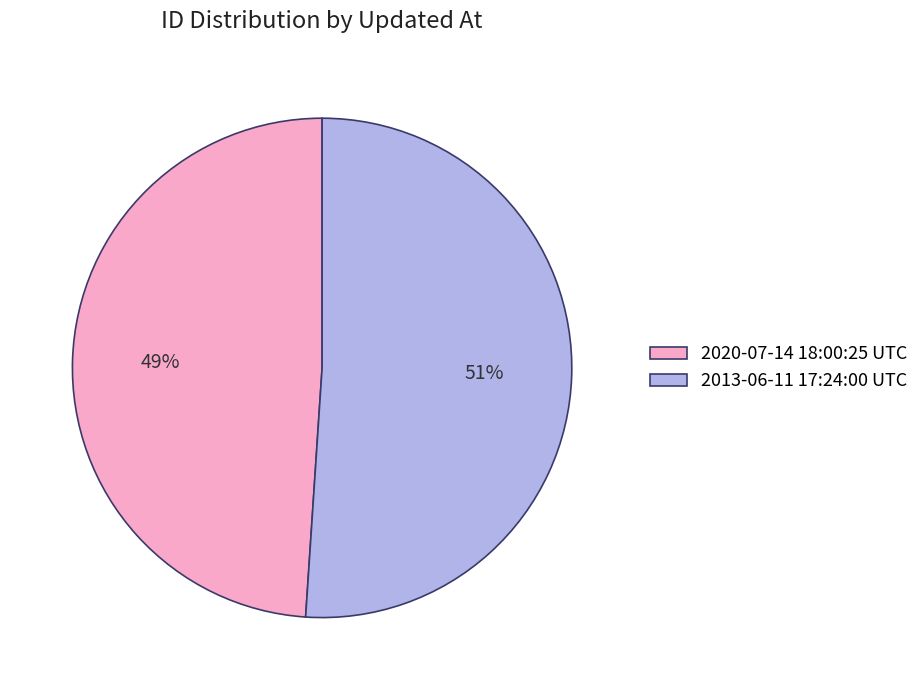

To the nearest percent, what portion does 2020-07-14 18:00:25 UTC represent?

49%